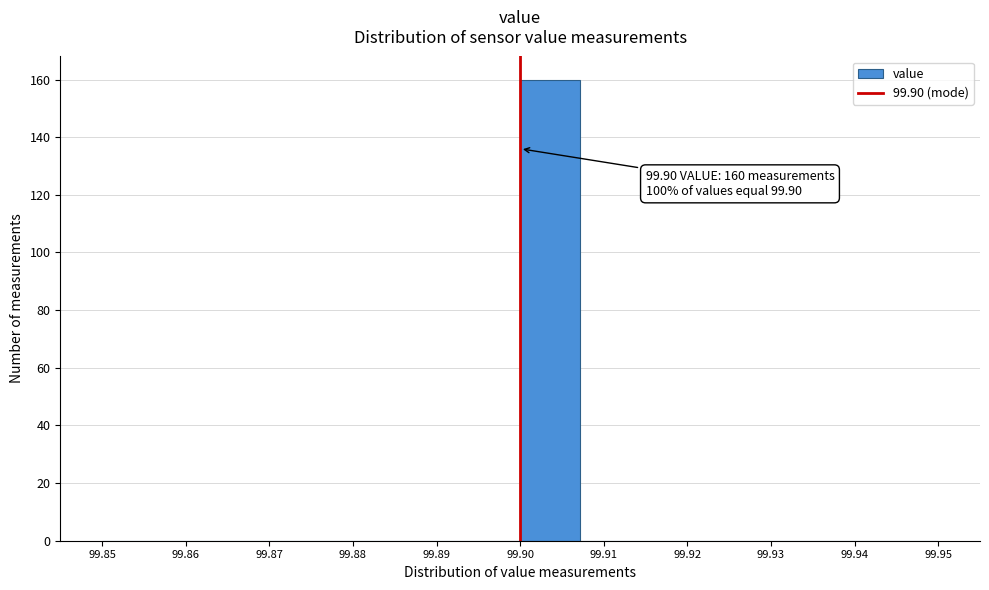

Which range on the x-axis has the tallest bar?

99.900 to 99.907